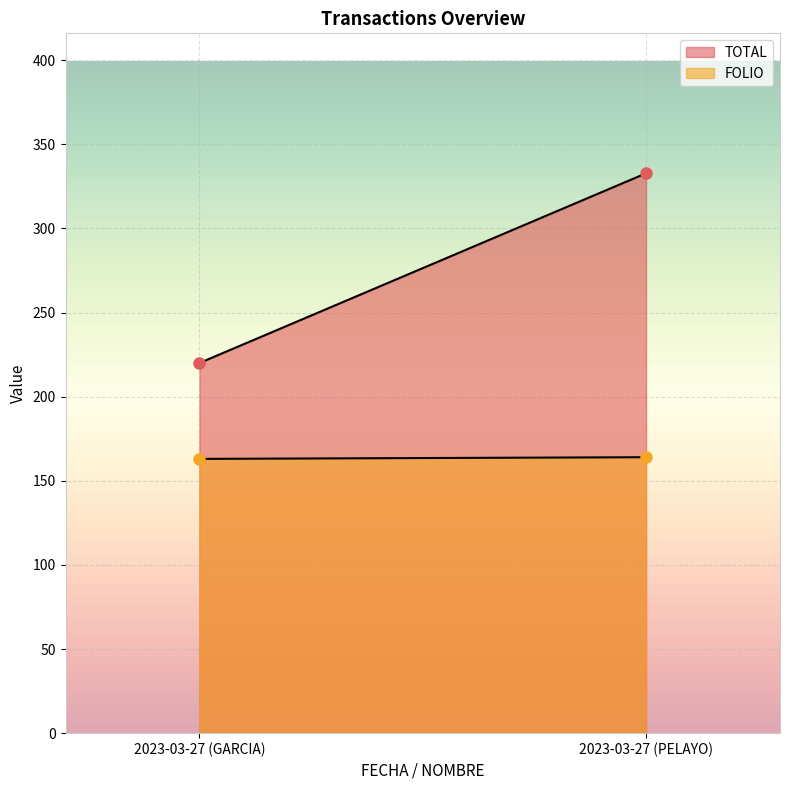

List the series in order of their overall mean, lowest first.

FOLIO, TOTAL